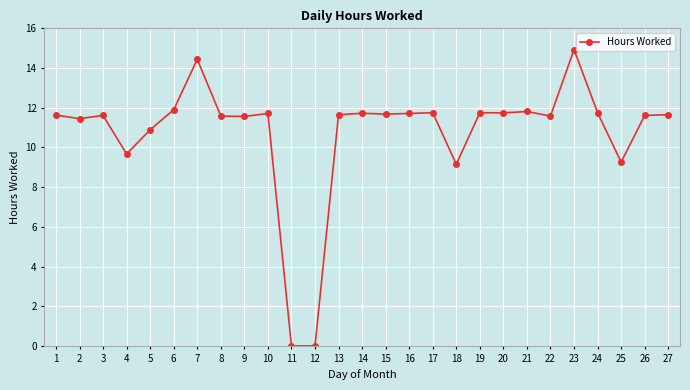

True or false: the data has more than 2 interior local peaks.

True